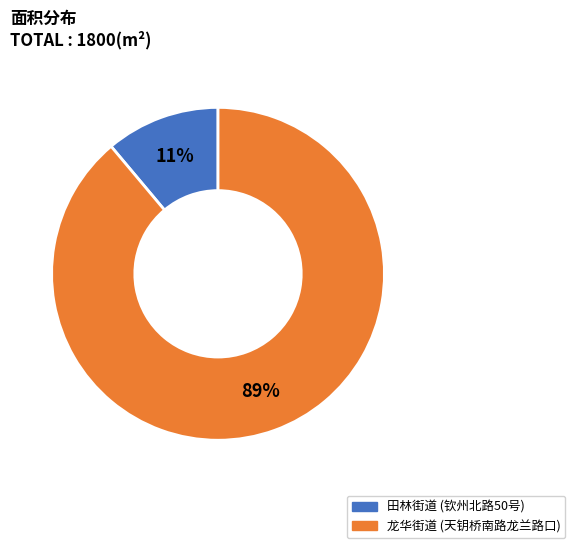

What is the smallest slice in the pie chart?

田林街道 (钦州北路50号)